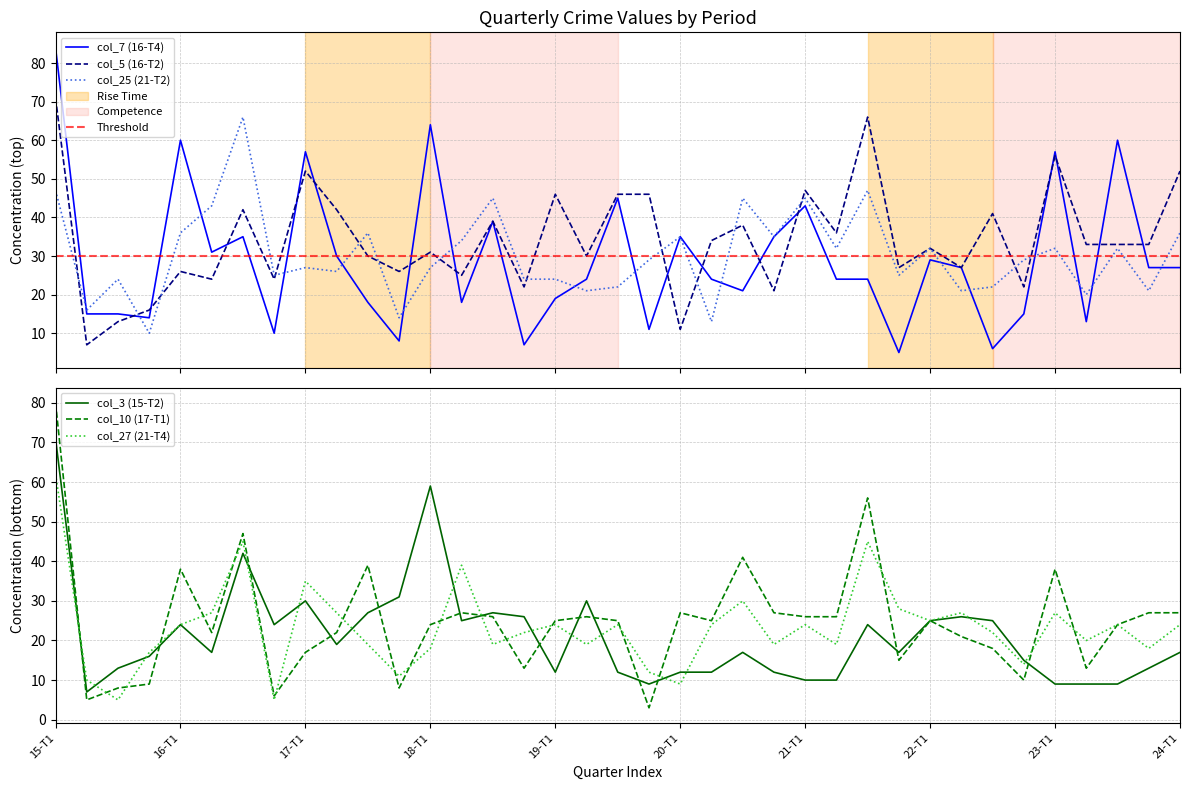

Which series has the widest spread of values?

col_7 (16-T4)